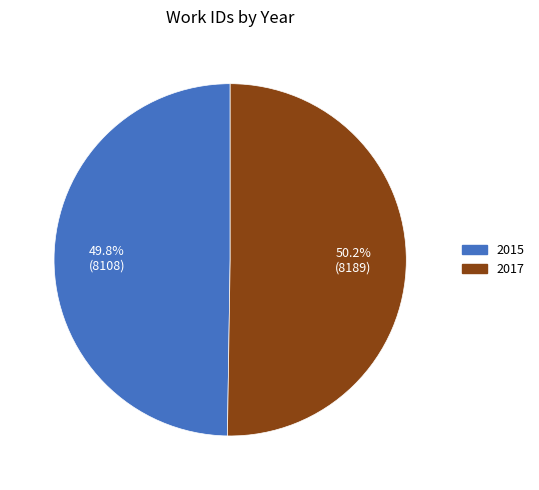

To the nearest percent, what percentage of the pie is 2017?

50%